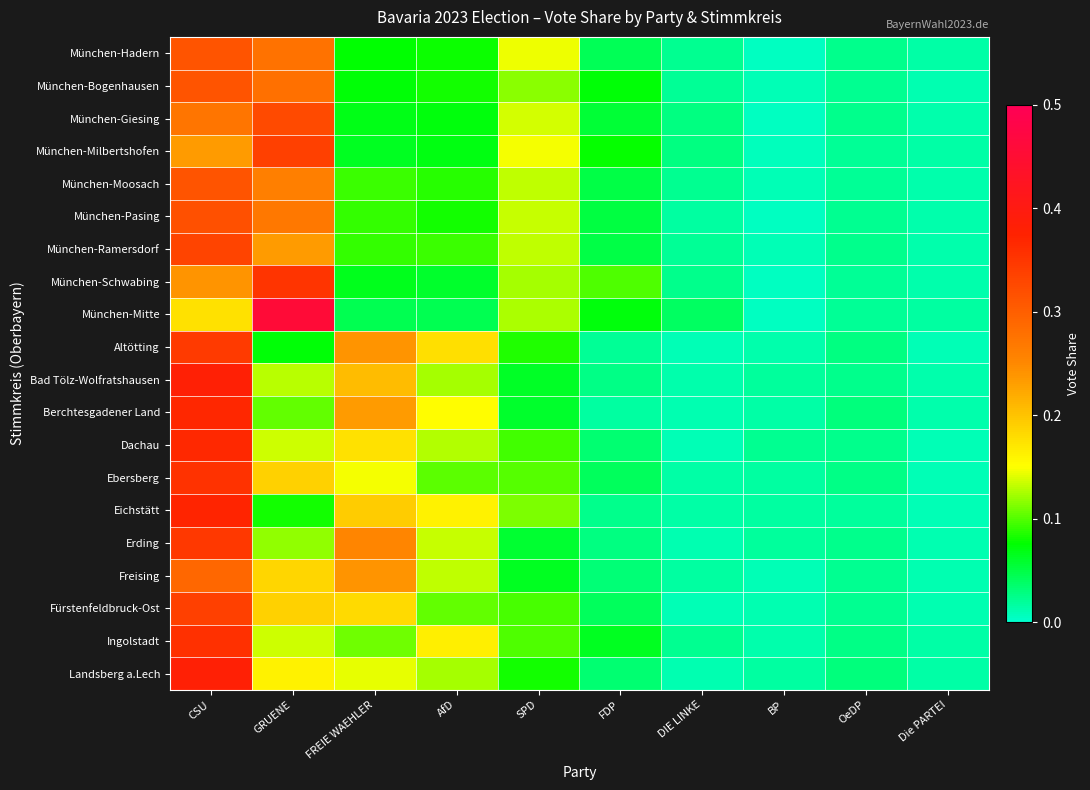

What is the total value across all series at CSU?

6.4